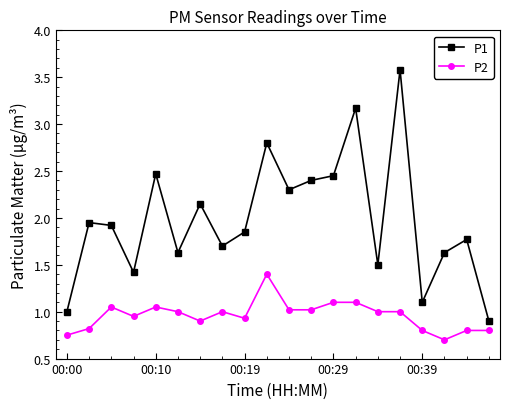

Which series has the largest total across all categories?

P1